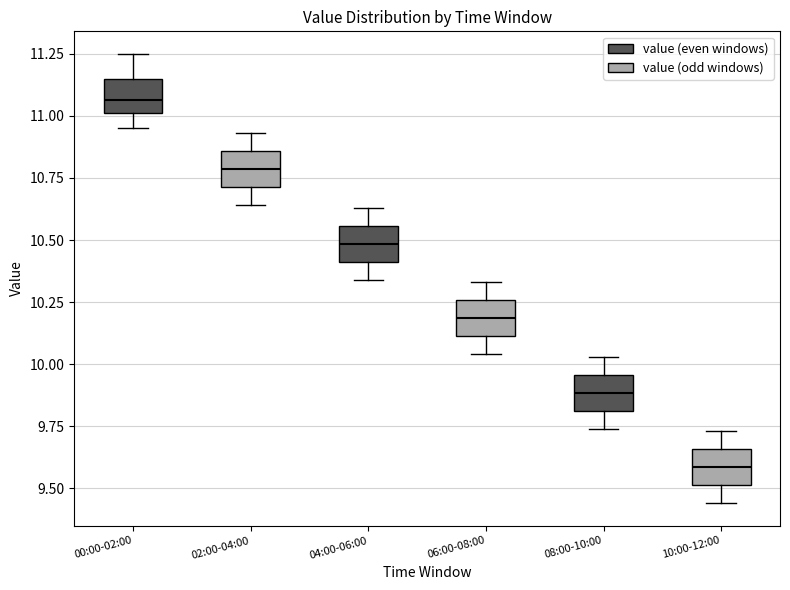

Reading left to right, transcribe this box plot: for each box, give where its median line is, the range the box spans, and where its two whiskers end, as read against the y-axis. The values are not printed on the chart, so give them approximately, as read against the axis.

00:00-02:00: median 11.05, box 11.00 to 11.15, whiskers 10.95 to 11.25
02:00-04:00: median 10.80, box 10.70 to 10.85, whiskers 10.65 to 10.95
04:00-06:00: median 10.50, box 10.40 to 10.55, whiskers 10.35 to 10.65
06:00-08:00: median 10.20, box 10.10 to 10.25, whiskers 10.05 to 10.35
08:00-10:00: median 9.90, box 9.80 to 9.95, whiskers 9.75 to 10.05
10:00-12:00: median 9.60, box 9.50 to 9.65, whiskers 9.45 to 9.75